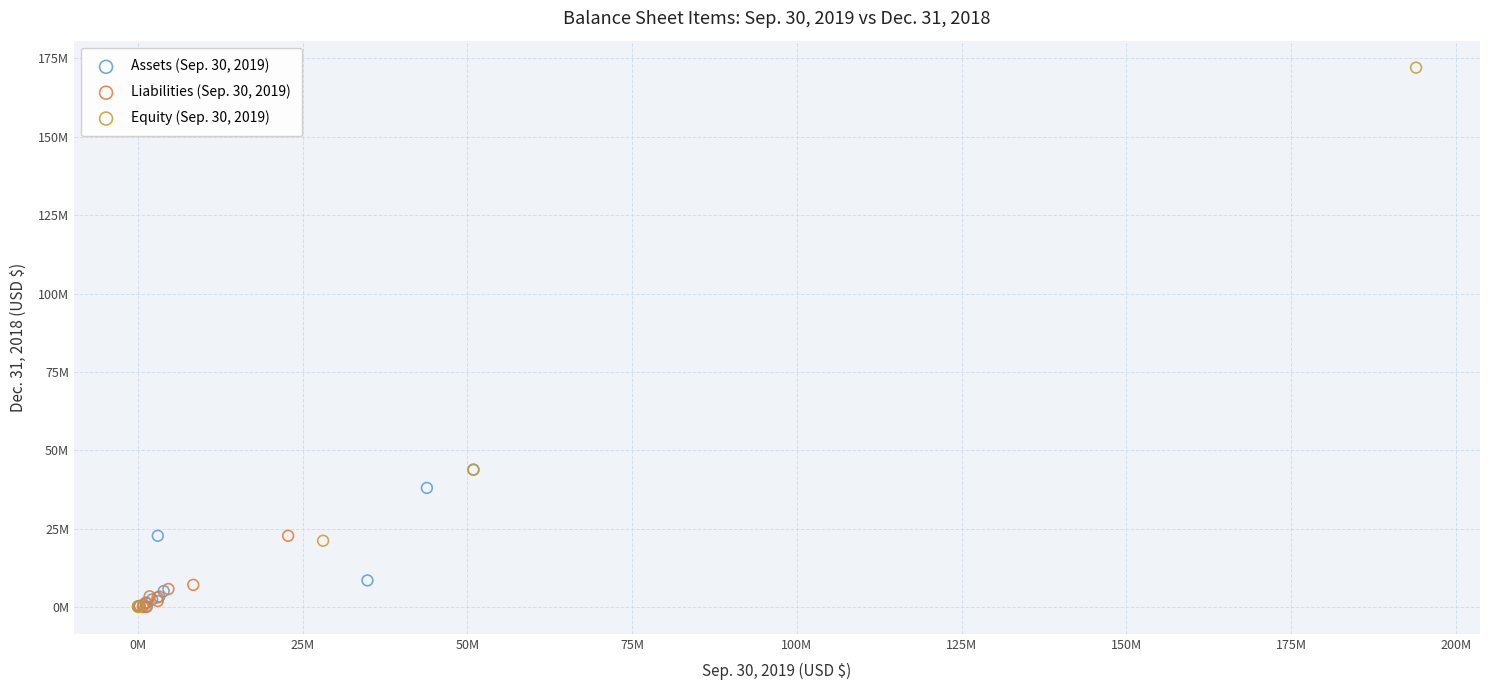

Which series has the widest spread of Y values?

Equity (Sep. 30, 2019)